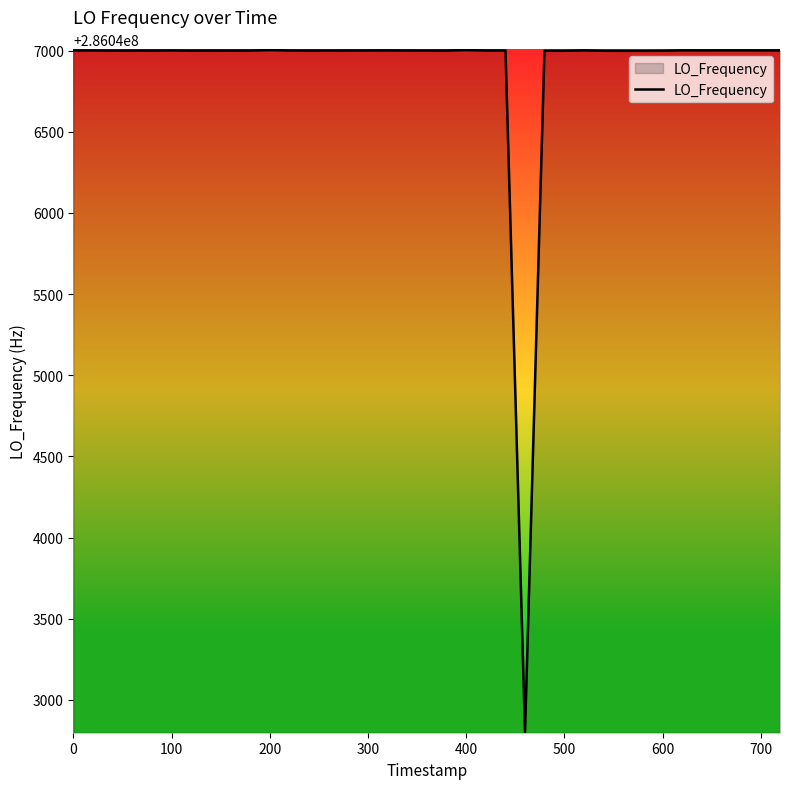

What is the difference between the maximum and minimum values?

4200.5